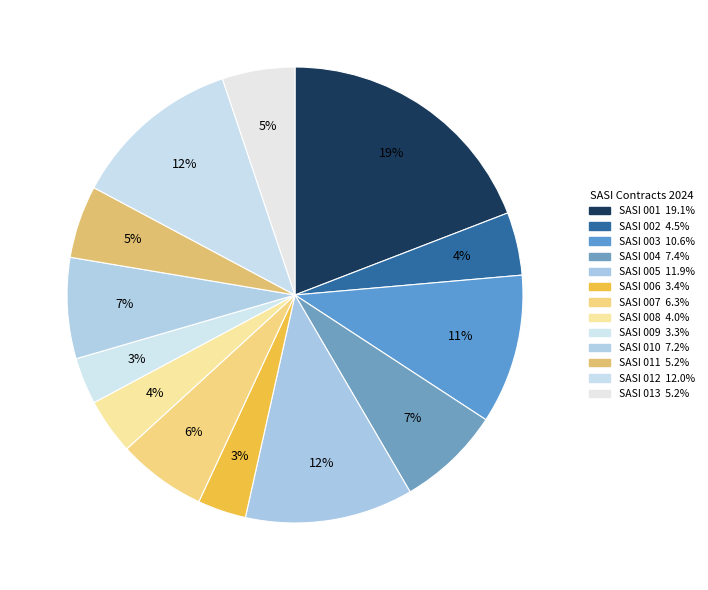

What percentage do SASI 013 and SASI 005 together represent?

17.1%